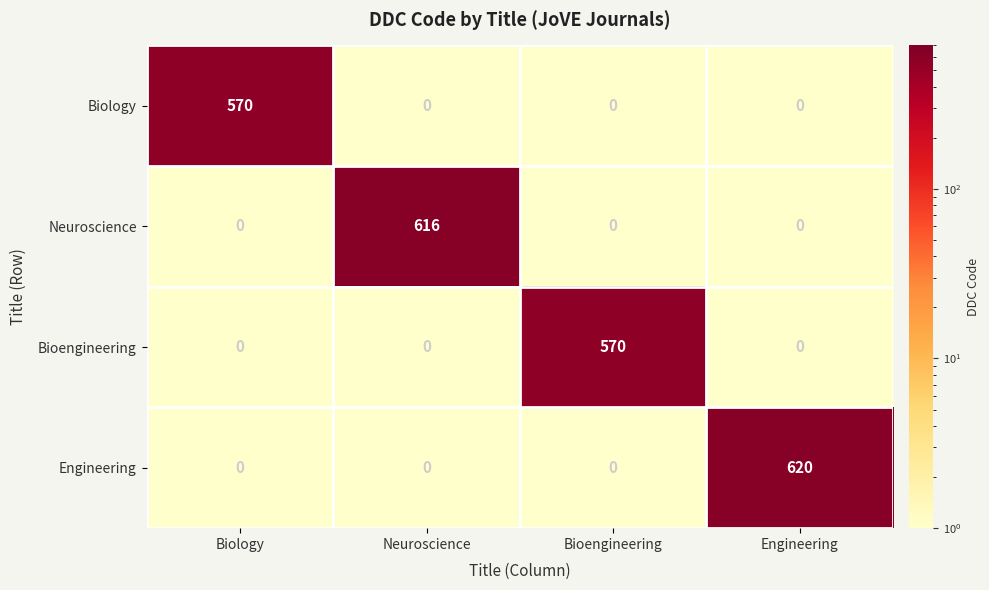

The Bioengineering series shows 0 at Biology. True or false?

True